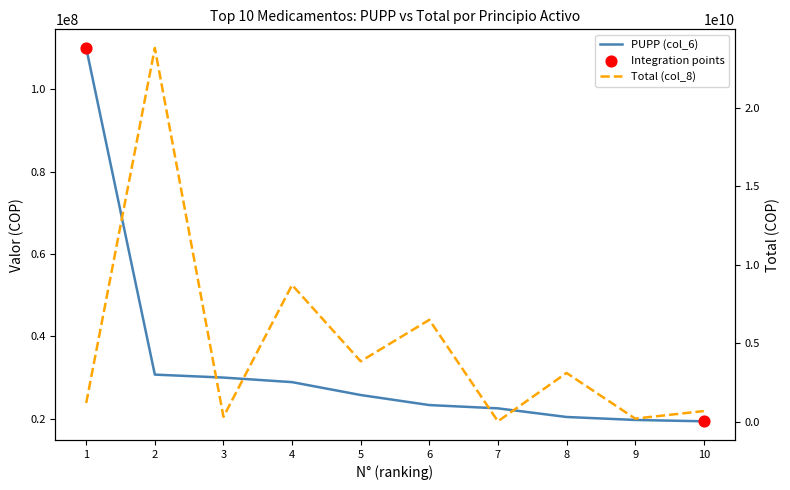

Which series has the largest total across all categories?

Total (col_8)